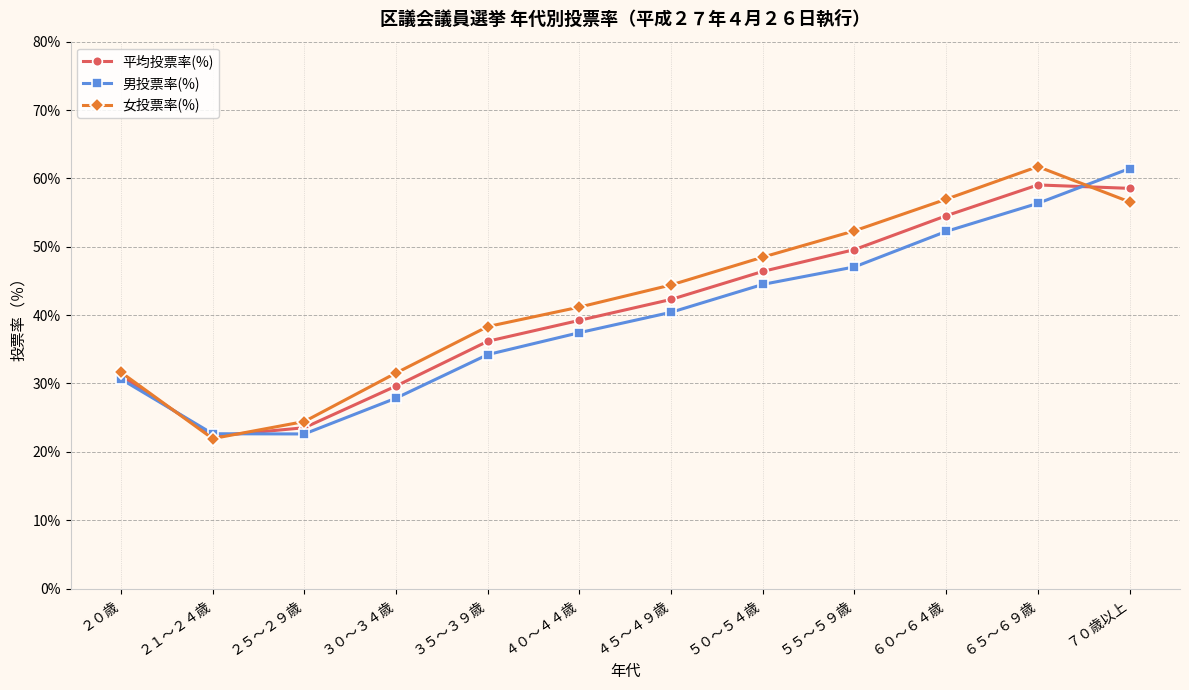

What is the value of the 男投票率(%) point at the 7th from the left?

40.4